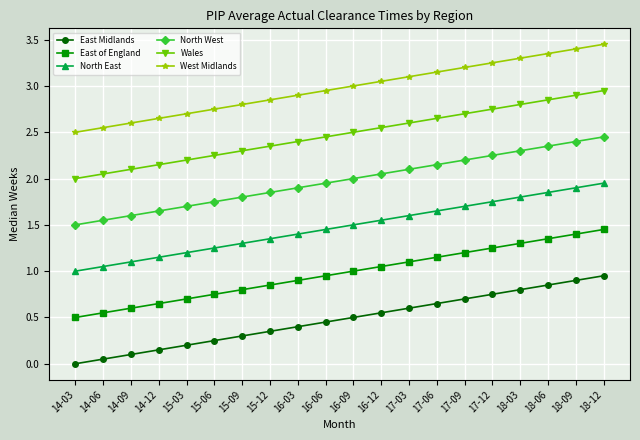

Is this an area chart (filled region under the line)?

No